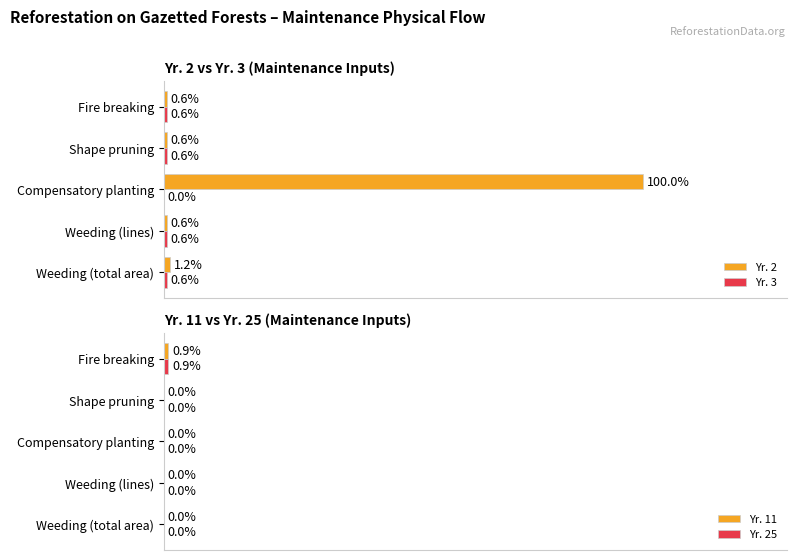

Where is Yr. 2 nearest to the value 50?

Weeding (total area)